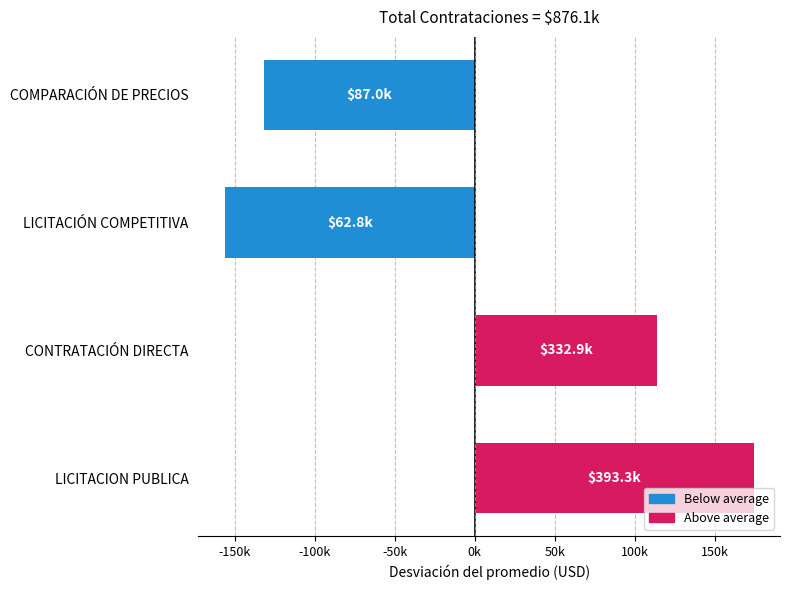

Rank the categories by value from lowest to highest.

LICITACIÓN COMPETITIVA, COMPARACIÓN DE PRECIOS, CONTRATACIÓN DIRECTA, LICITACION PUBLICA